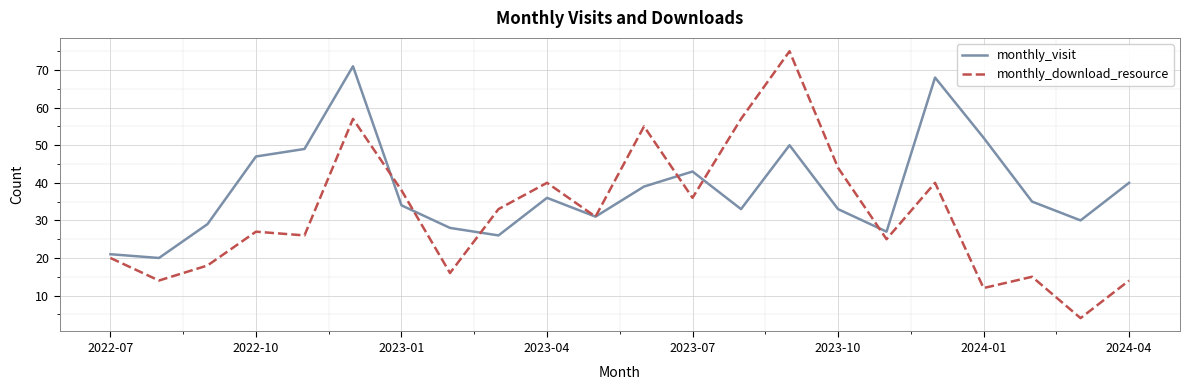

What is the minimum value for monthly_visit?

20